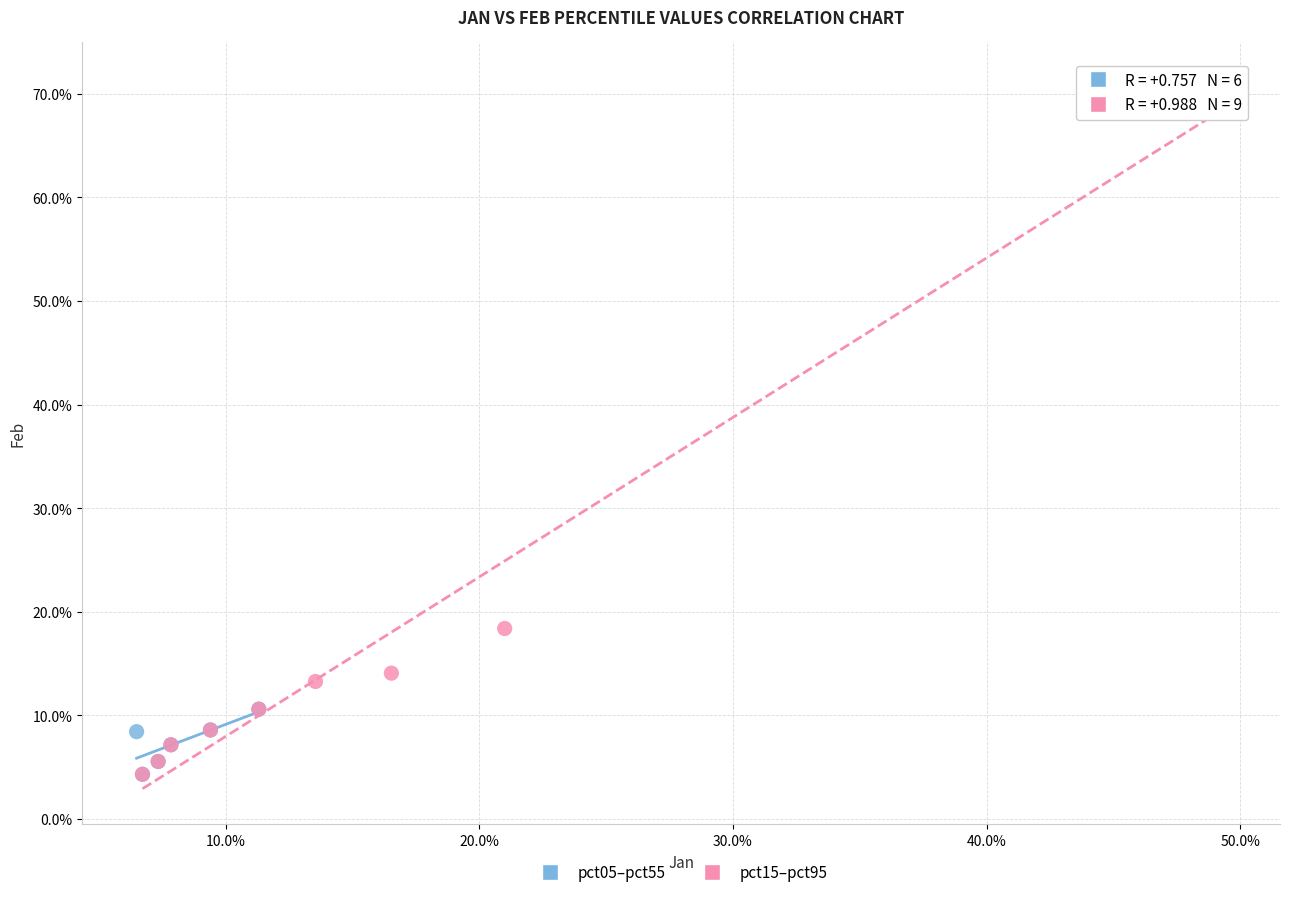

What are all the series names shown in the legend?

pct05–pct55, pct15–pct95